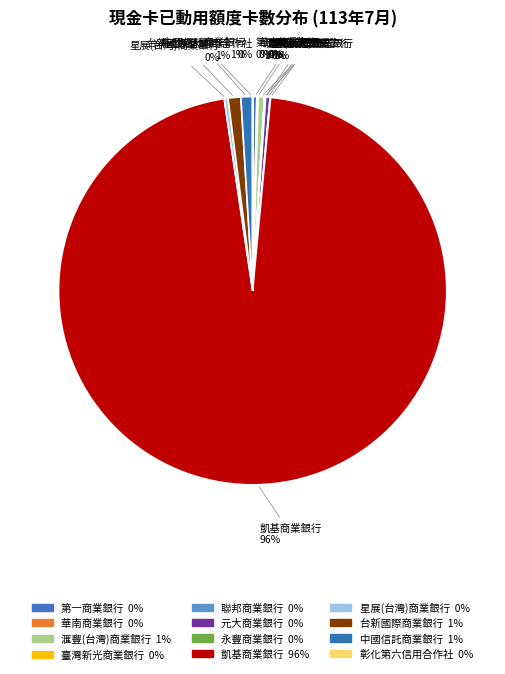

What is the ratio of the value at 凱基商業銀行 to the value at 元大商業銀行?

264.7